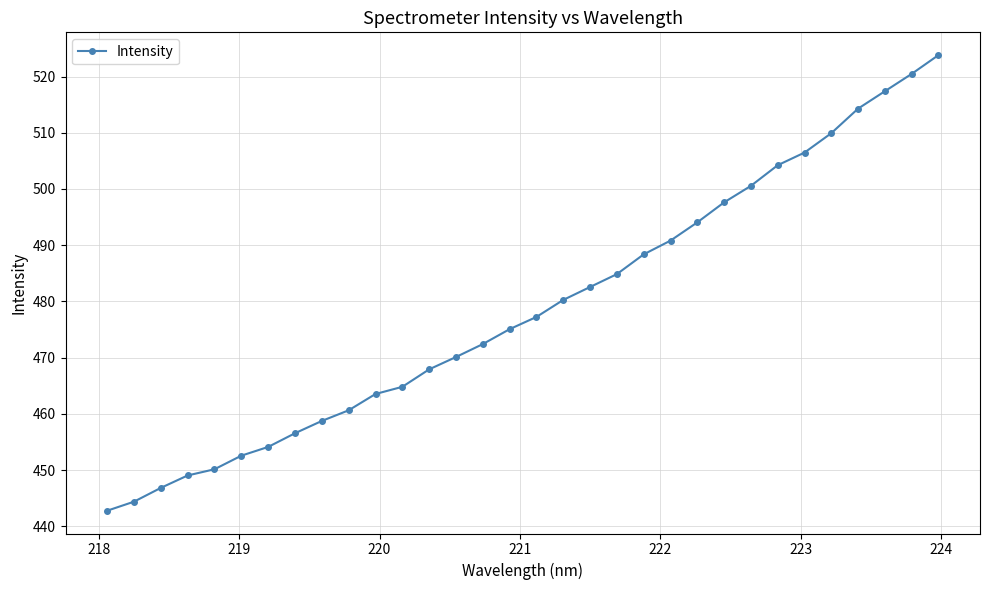

What is the greatest value displayed?

523.8